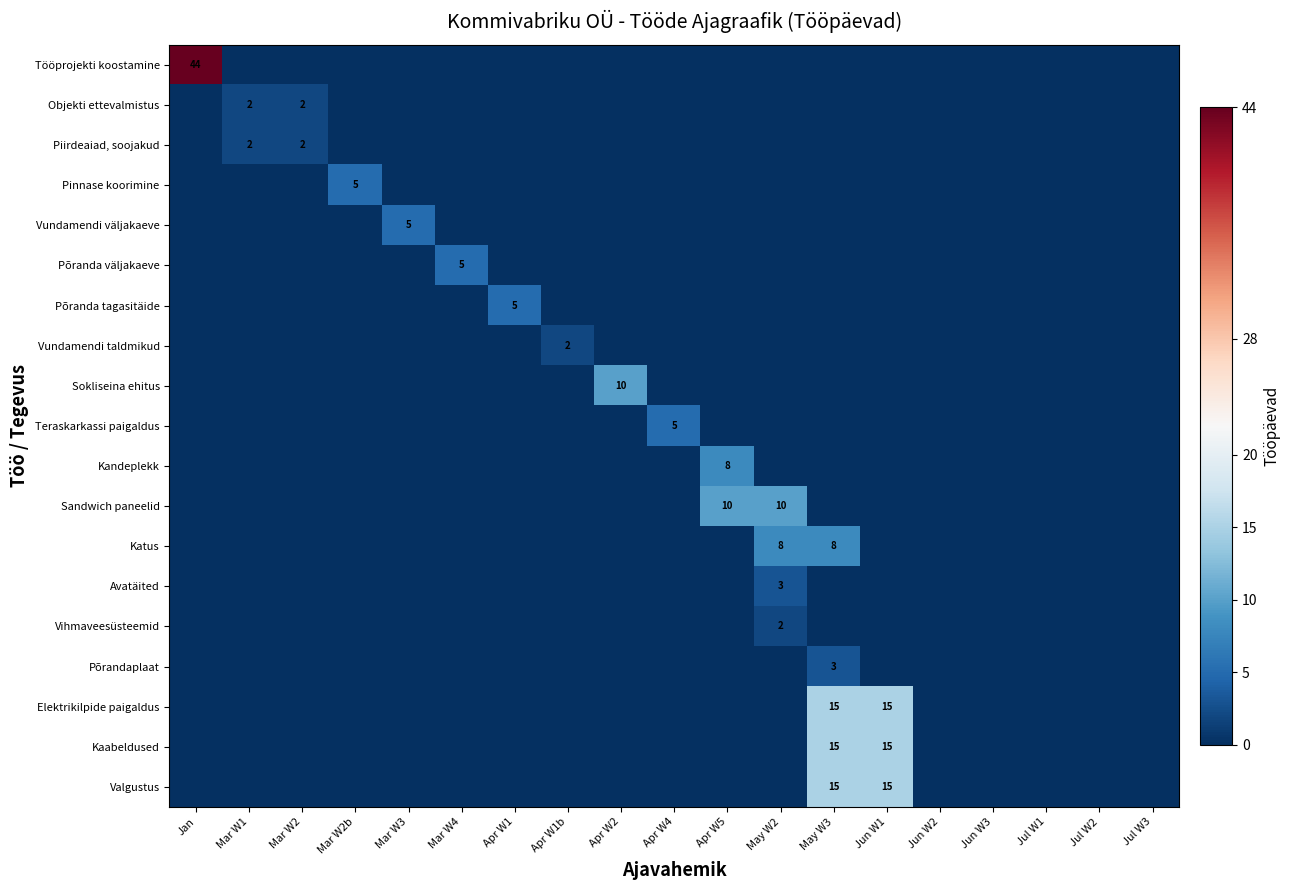

True or false: Objekti ettevalmistus has a value of 1 at Mar W1.

False